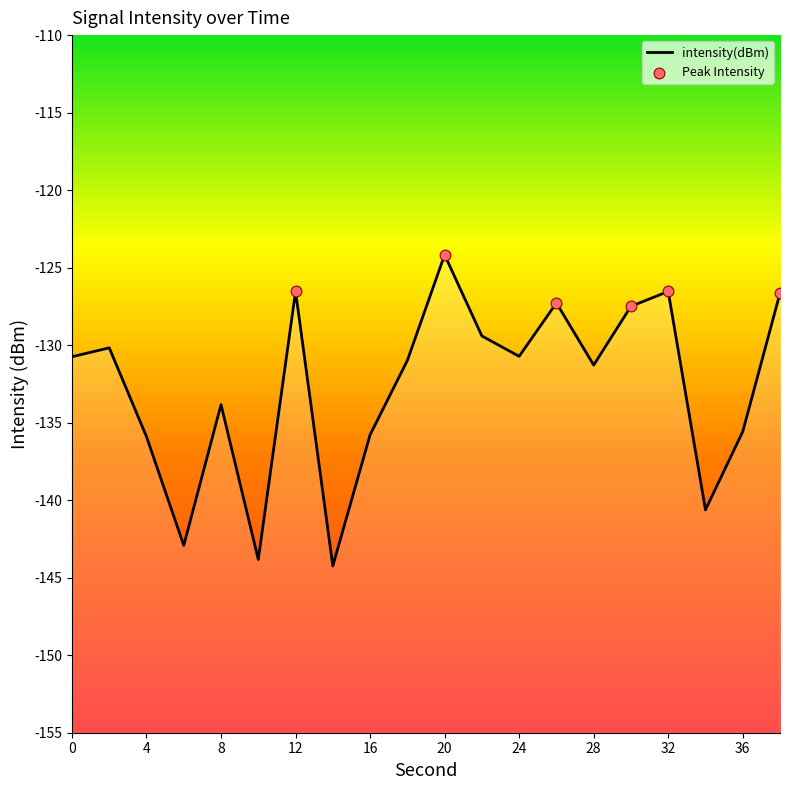

Between 6 and 12, which is larger?

12